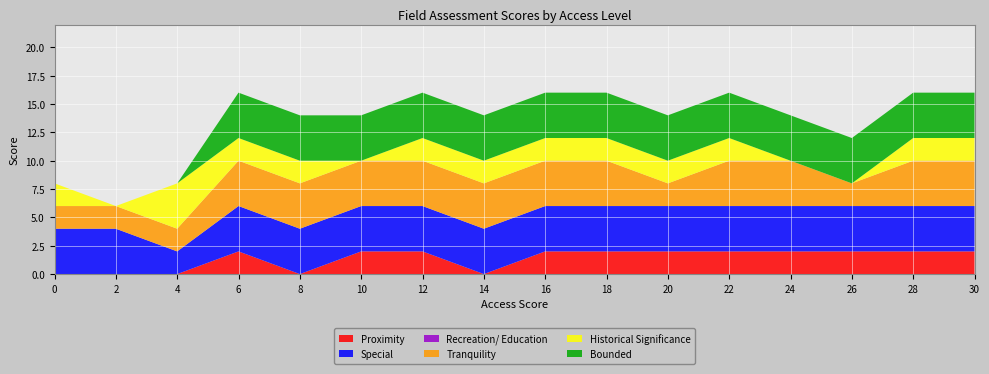

Reading left to right, extract all data points from this chart.

Proximity: 0=0	2=0	4=0	6=2	8=0	10=2	12=2	14=0	16=2	18=2	20=2	22=2	24=2	26=2	28=2	30=2
Special: 0=4	2=4	4=2	6=4	8=4	10=4	12=4	14=4	16=4	18=4	20=4	22=4	24=4	26=4	28=4	30=4
Recreation/ Education: 0=0	2=0	4=0	6=0	8=0	10=0	12=0	14=0	16=0	18=0	20=0	22=0	24=0	26=0	28=0	30=0
Tranquility: 0=2	2=2	4=2	6=4	8=4	10=4	12=4	14=4	16=4	18=4	20=2	22=4	24=4	26=2	28=4	30=4
Historical Significance: 0=2	2=0	4=4	6=2	8=2	10=0	12=2	14=2	16=2	18=2	20=2	22=2	24=0	26=0	28=2	30=2
Bounded: 0=0	2=0	4=0	6=4	8=4	10=4	12=4	14=4	16=4	18=4	20=4	22=4	24=4	26=4	28=4	30=4